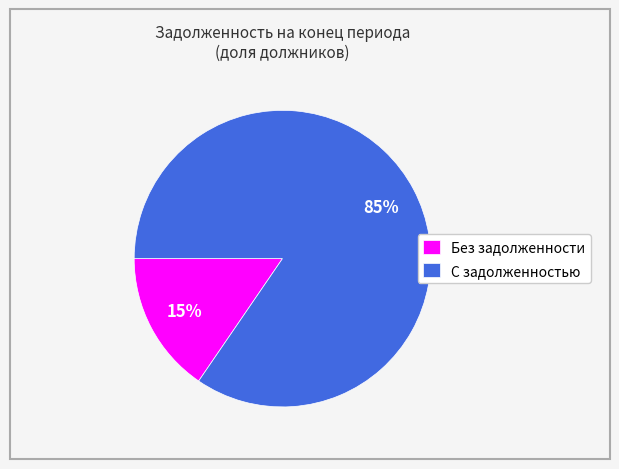

Which category has the smallest portion of the pie?

Без задолженности